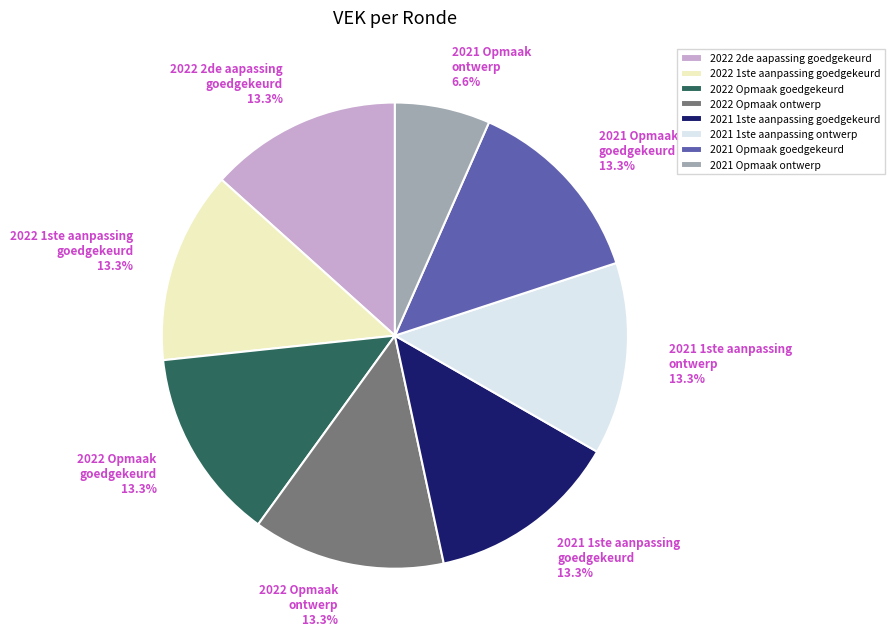

Is there a majority slice in this chart?

No